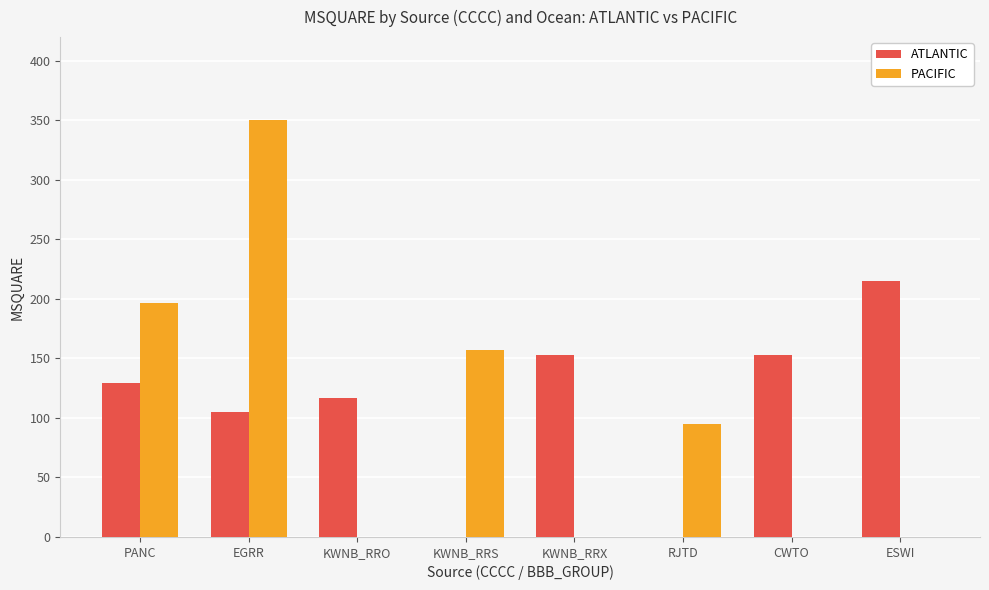

Is it true that PACIFIC equals 157 at KWNB_RRS?

True